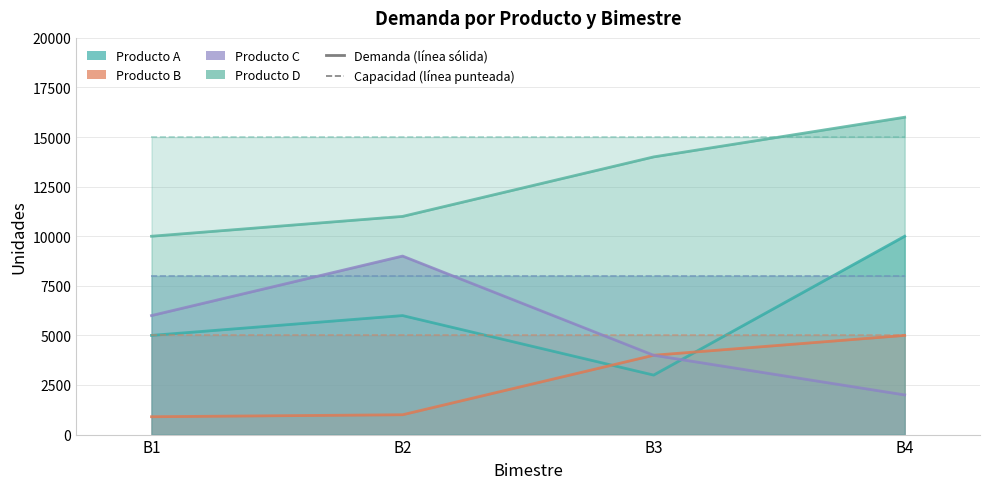

How many lines are shown in the chart?

4